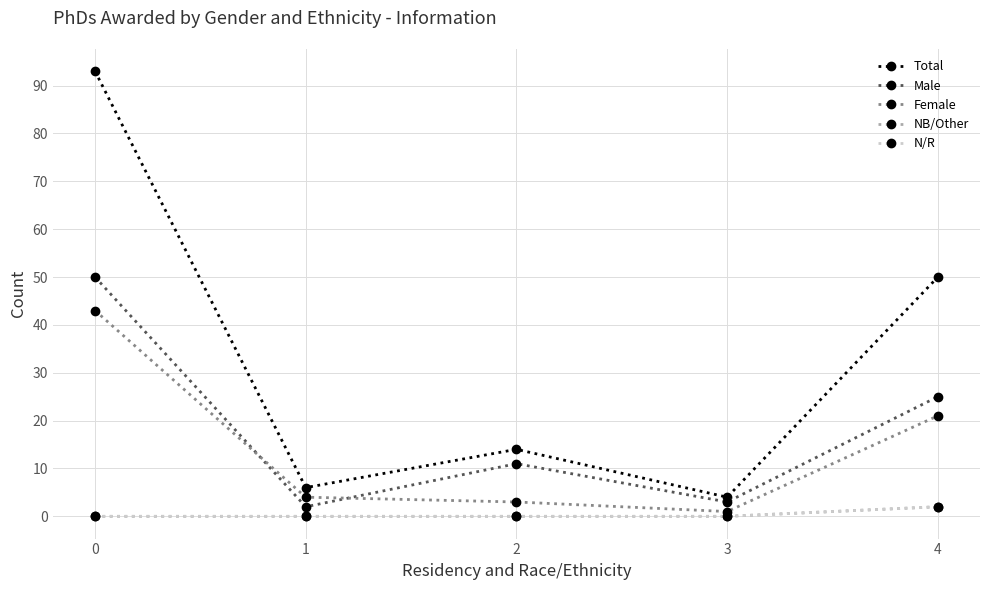

True or false: Total and NB/Other intersect in this chart.

False